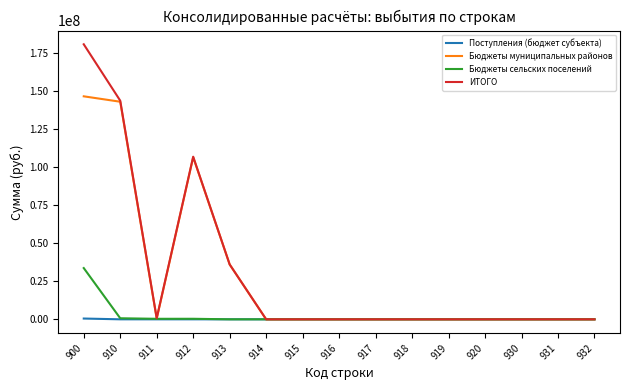

Rank the series by their maximum value, from highest to lowest.

ИТОГО, Бюджеты муниципальных районов, Бюджеты сельских поселений, Поступления (бюджет субъекта)